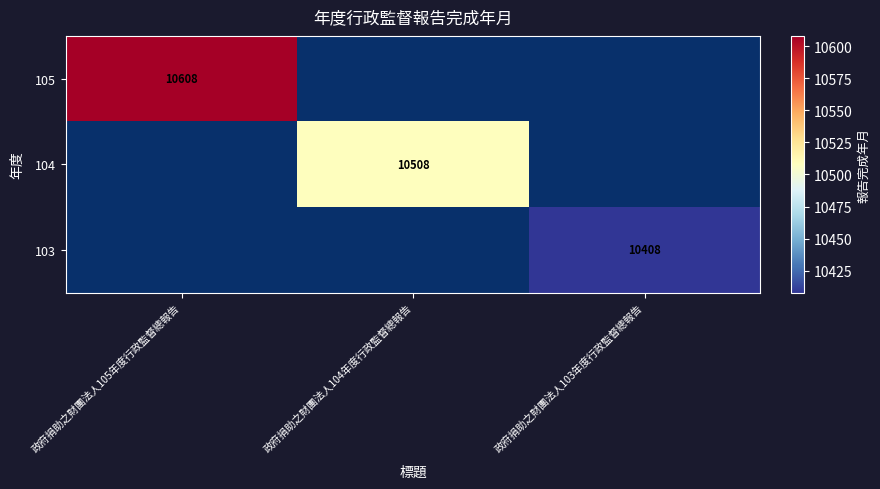

How many series are shown in this chart?

3